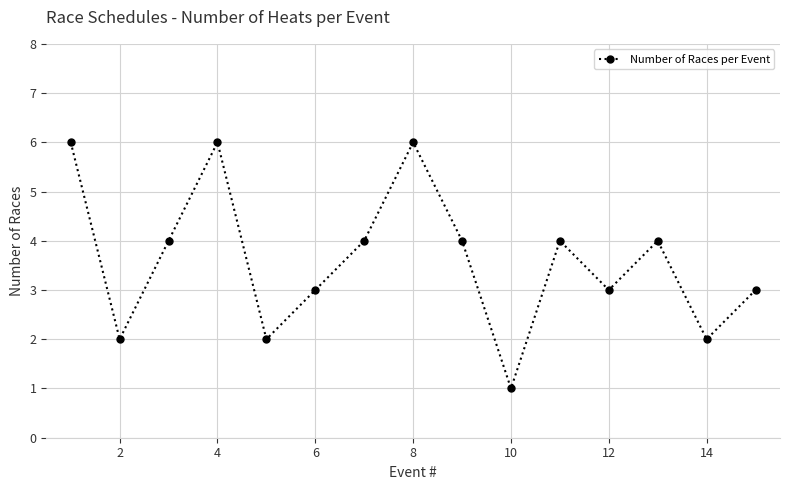

How many values are below 4?

7